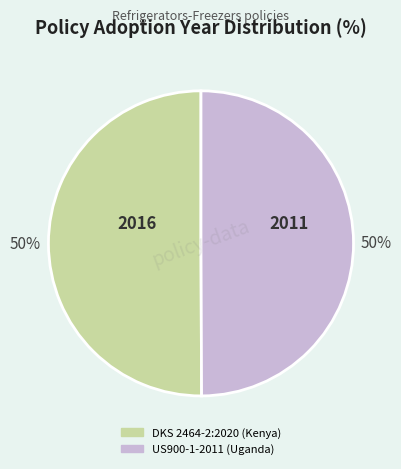

Is the sum of US900-1-2011 (Uganda) and DKS 2464-2:2020 (Kenya) greater than half?

Yes